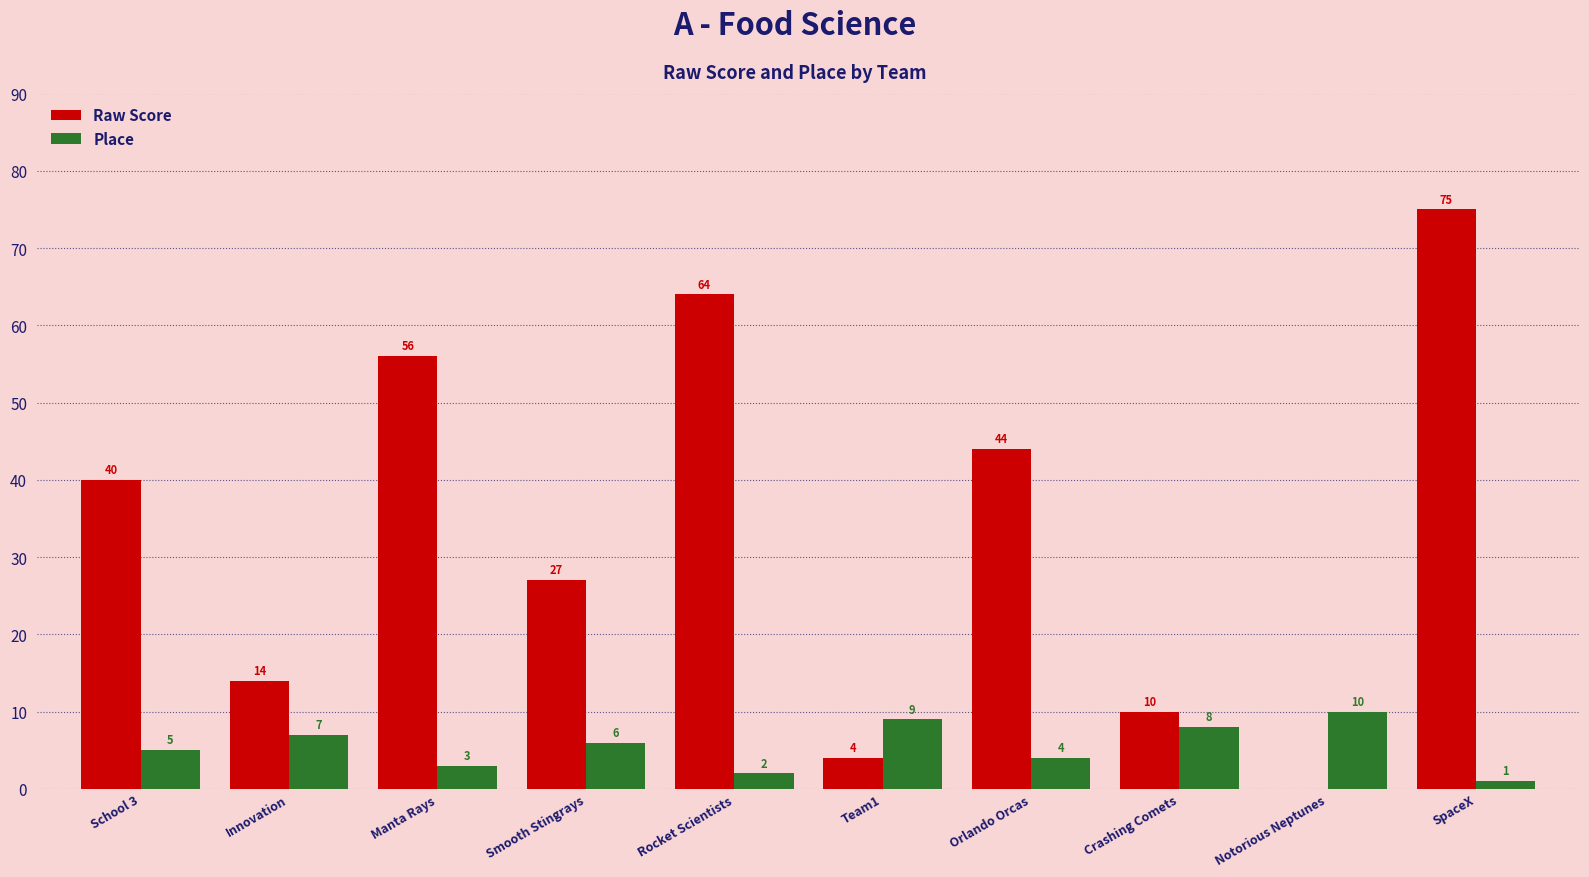

Which series has the largest total across all categories?

Raw Score